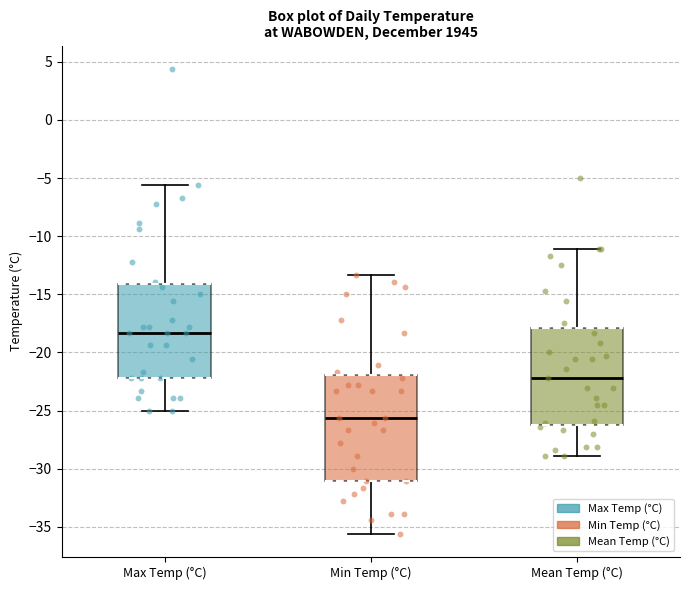

Reading left to right, transcribe this box plot: for each box, give where its median line is, the range the box spans, and where its two whiskers end, as read against the y-axis. The values are not printed on the chart, so give them approximately, as read against the axis.

Max Temp (°C): median -18.5, box -22.0 to -14.0, whiskers -25.0 to -5.5
Min Temp (°C): median -25.5, box -31.0 to -22.0, whiskers -35.5 to -13.5
Mean Temp (°C): median -22.0, box -26.0 to -18.0, whiskers -29.0 to -11.0